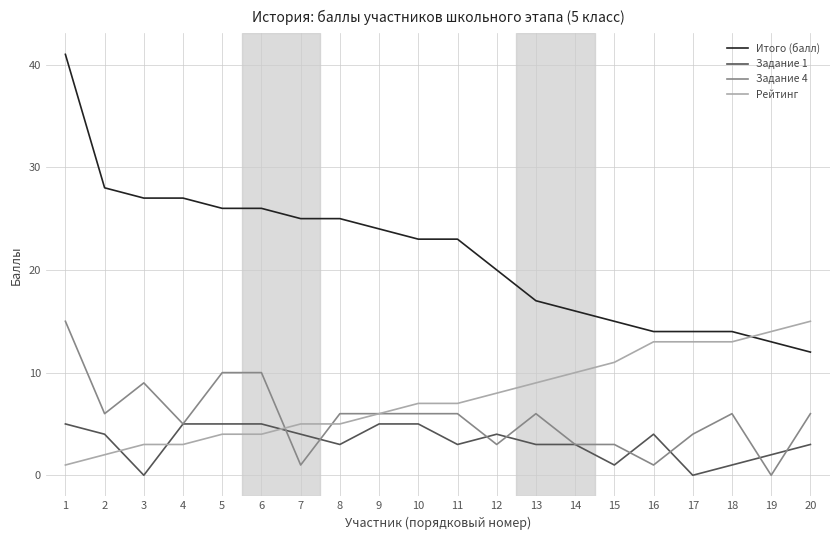

What is the difference between the highest and lowest values at 10?

18